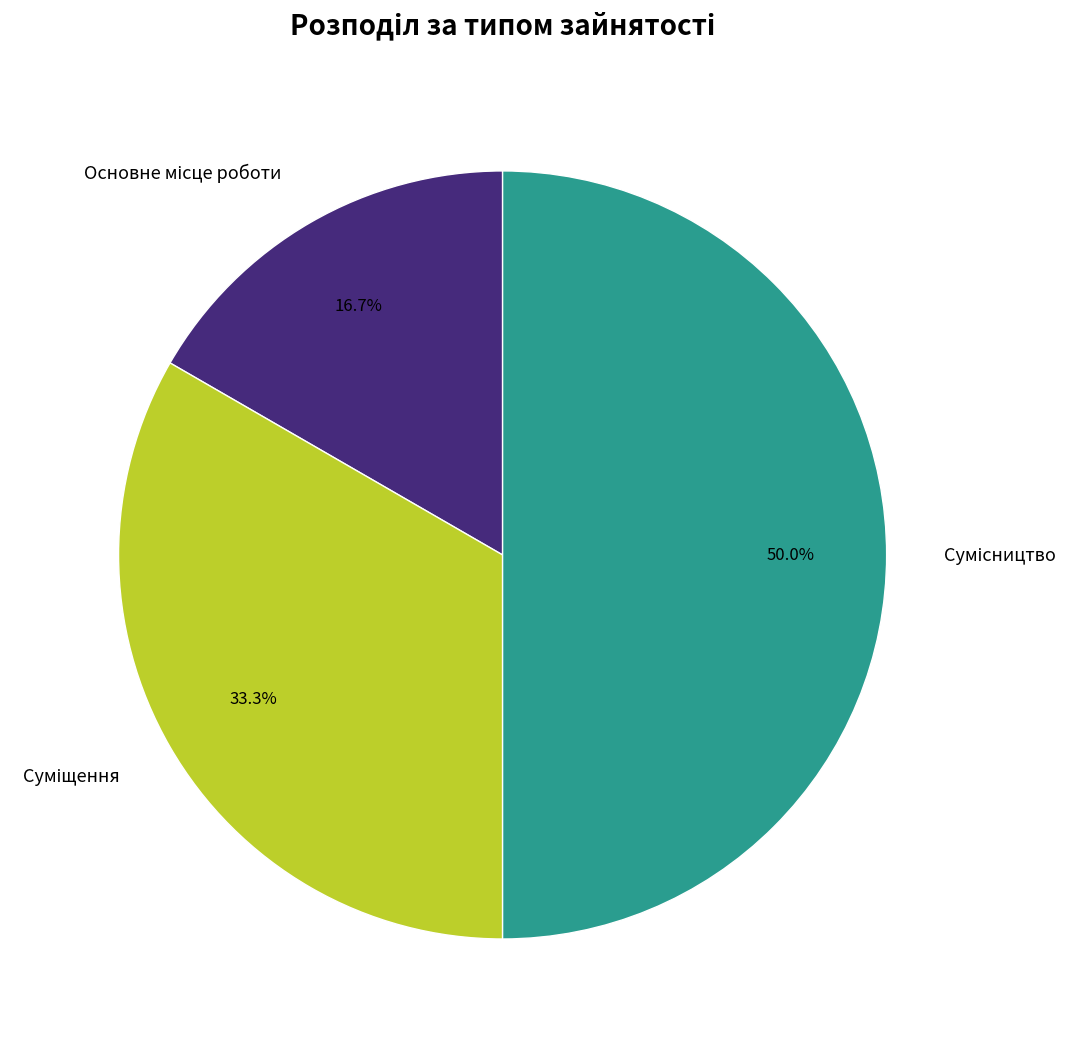

How many slices are in this pie chart?

3